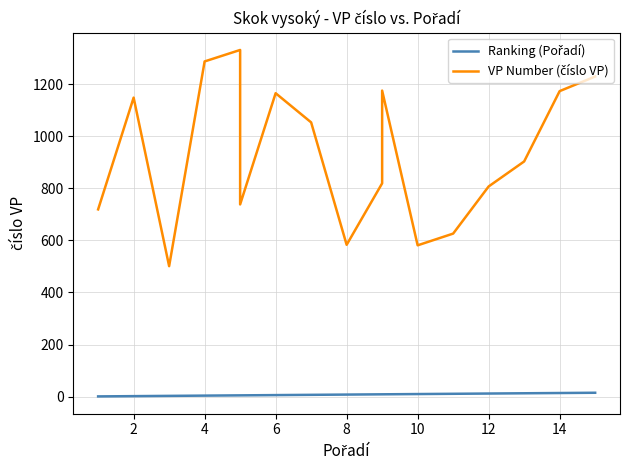

What is the sum of all Ranking (Pořadí) values?

134